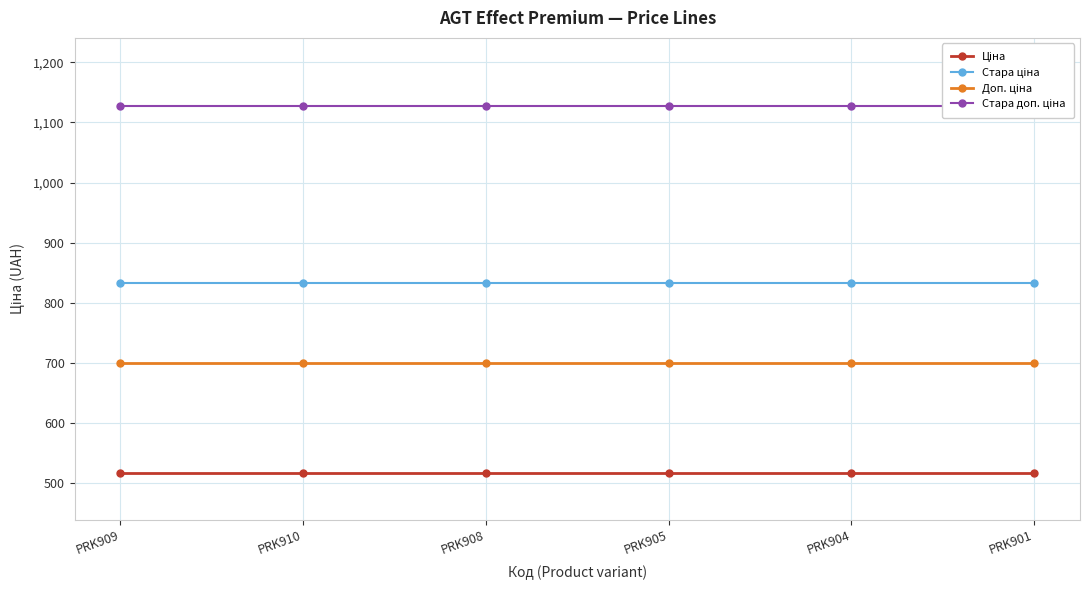

What position from the left is PRK909?

1